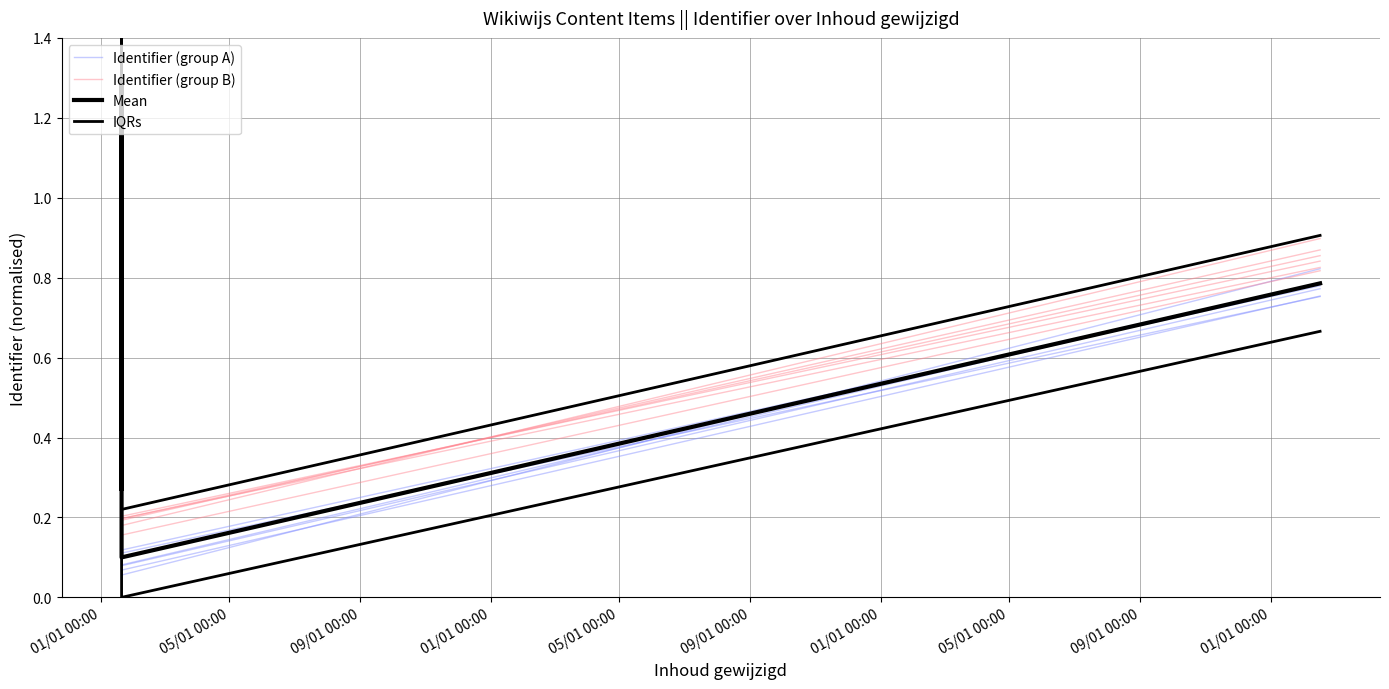

The Identifier (group A) series shows 0.1 at 01/01 00:00. True or false?

False